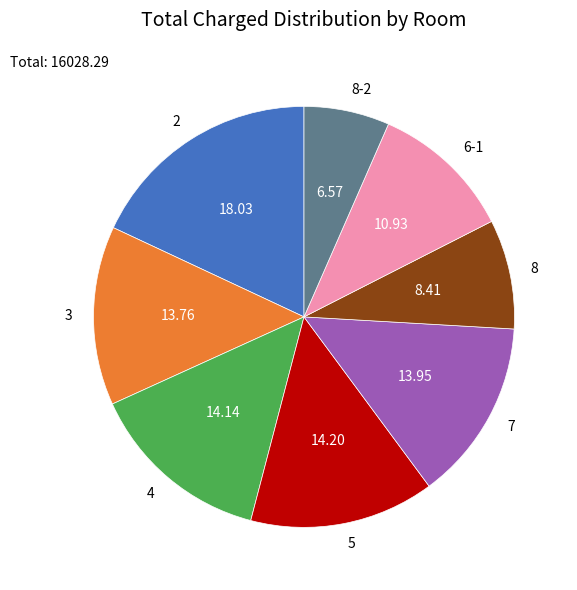

Do 7 and 4 together represent more than half of the pie?

No